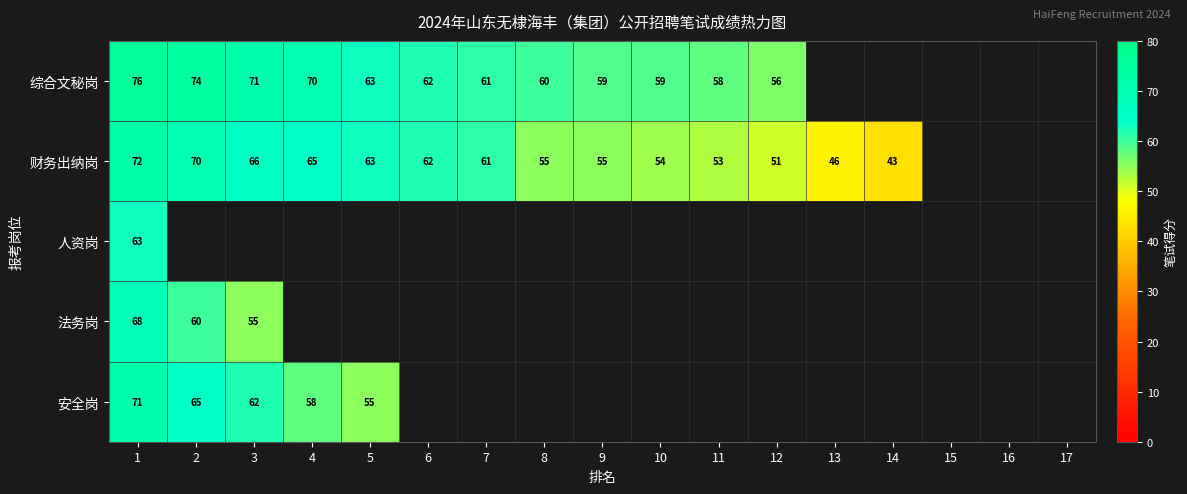

What is the sum of the 综合文秘岗 values at 3 and 2?

145